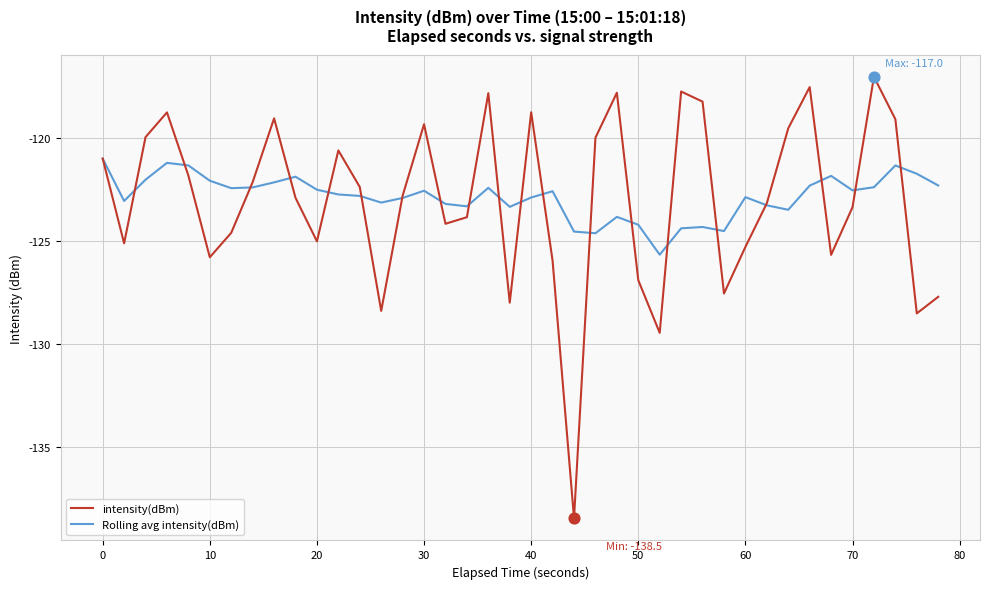

Rank the series by their maximum value, from lowest to highest.

Rolling avg intensity(dBm), intensity(dBm)